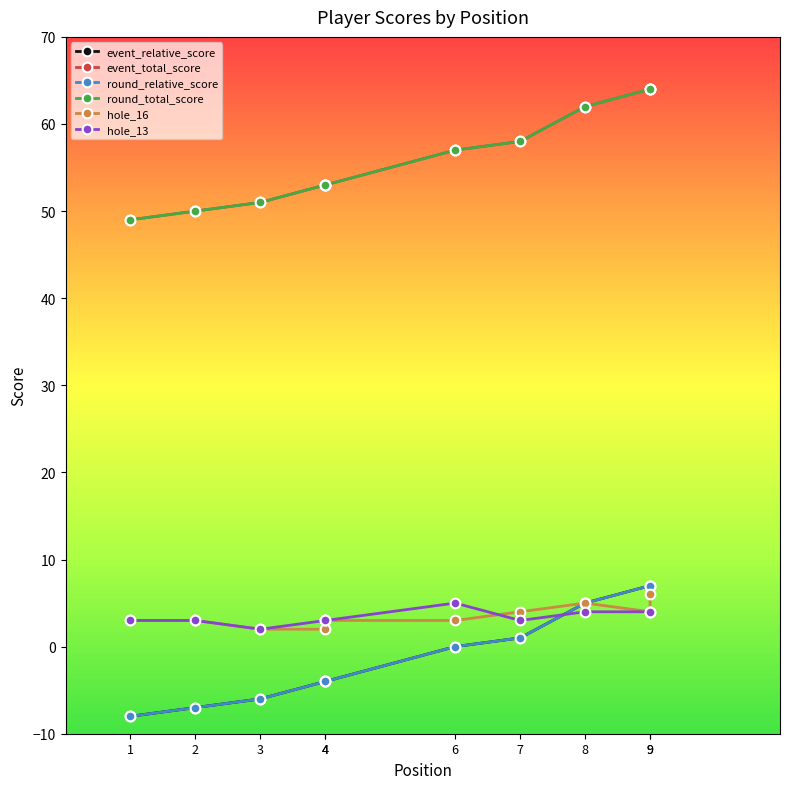

What is the maximum value shown in the chart?

64